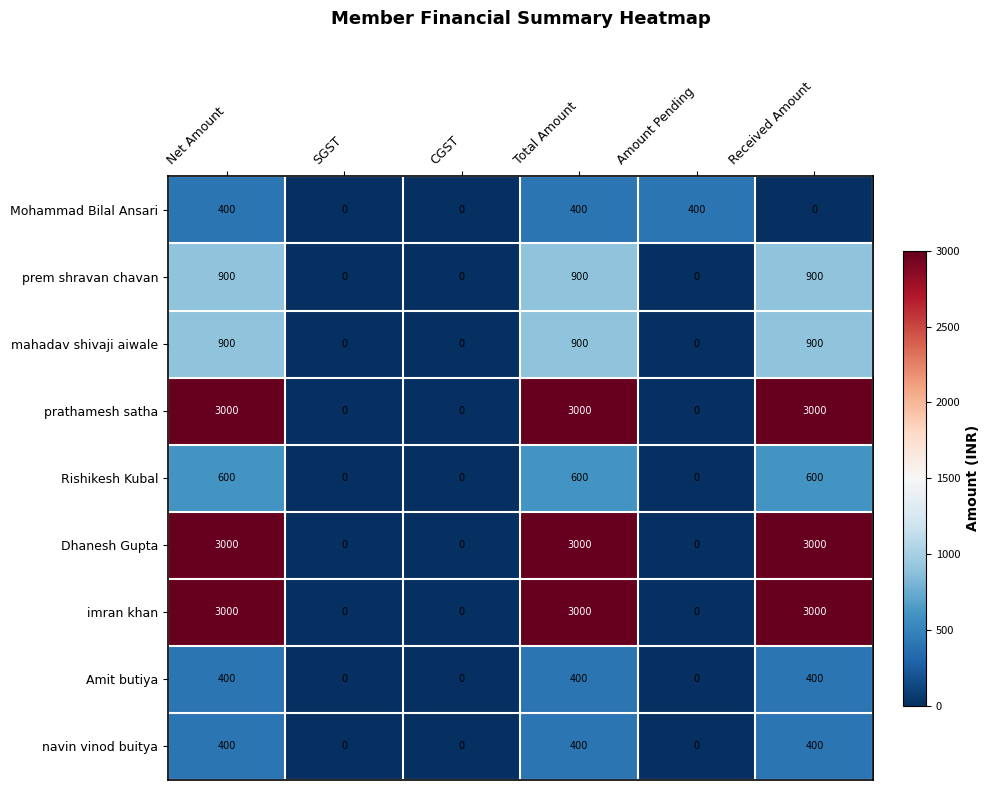

Count the Rishikesh Kubal values in the range 0 to 600.

6